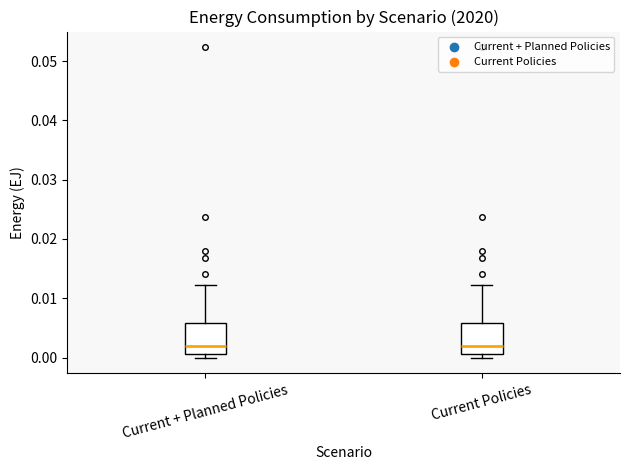

Reading left to right, transcribe this box plot: for each box, give where its median line is, the range the box spans, and where its two whiskers end, as read against the y-axis. The values are not printed on the chart, so give them approximately, as read against the axis.

Current + Planned Policies: median 0.002, box 0.001 to 0.006, whiskers 0.000 to 0.012
Current Policies: median 0.002, box 0.001 to 0.006, whiskers 0.000 to 0.012